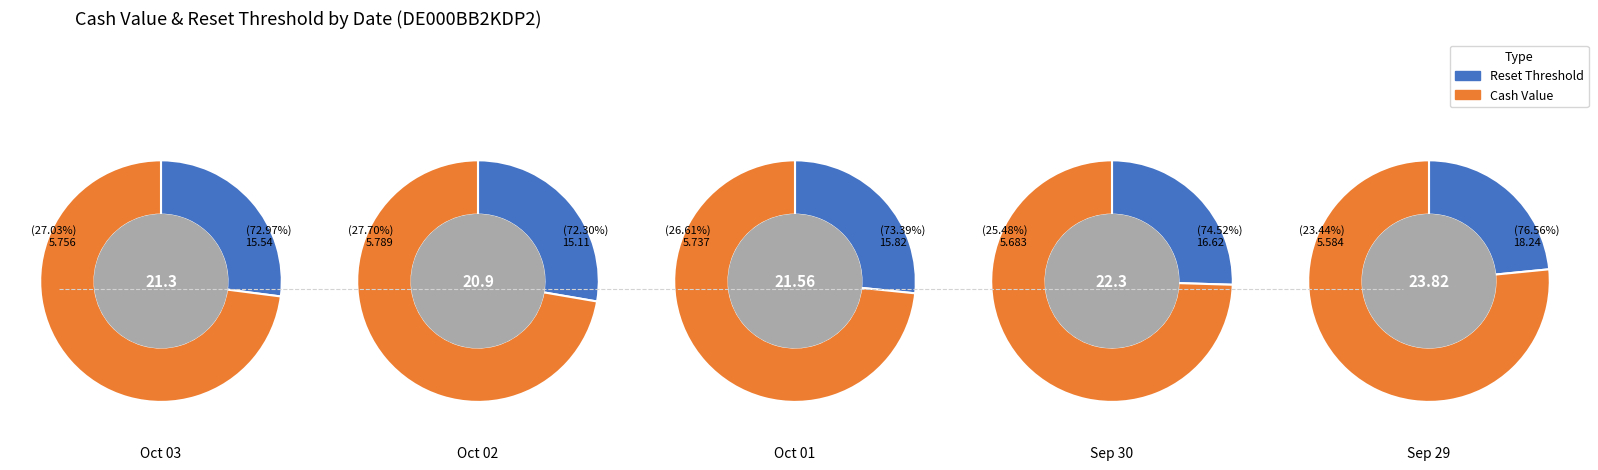

What is the ratio of the value at 2025-10-03 to the value at 2025-09-30?

0.9